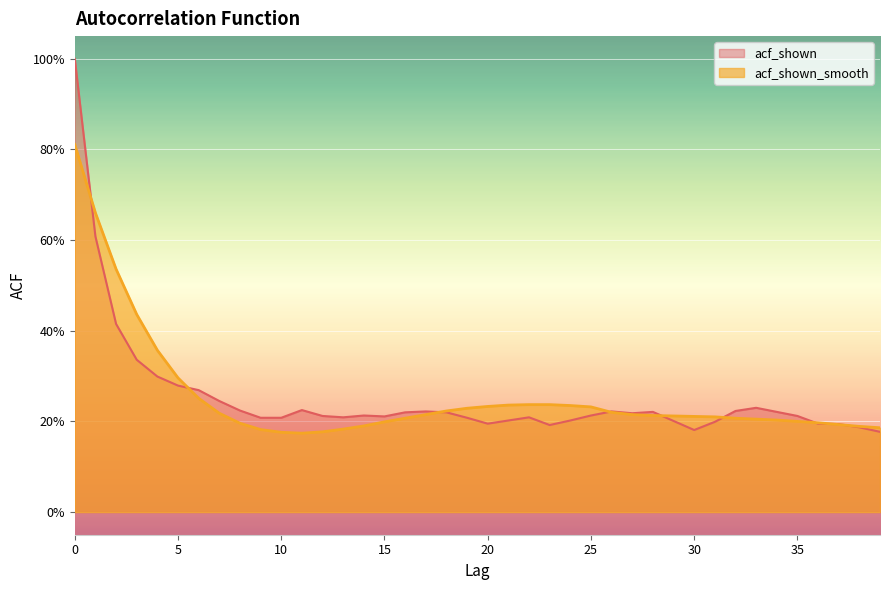

What is the average value of the acf_shown_smooth series?

0.3